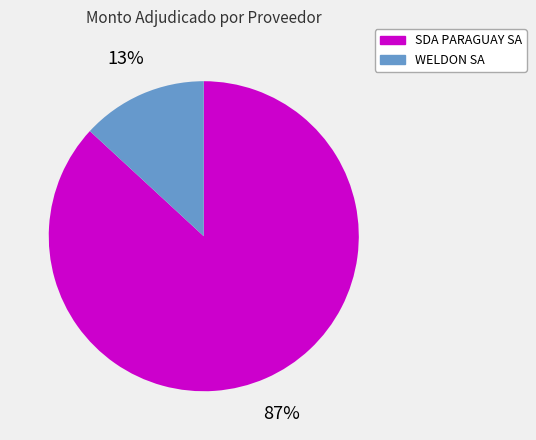

Which slice is the smallest?

WELDON SA